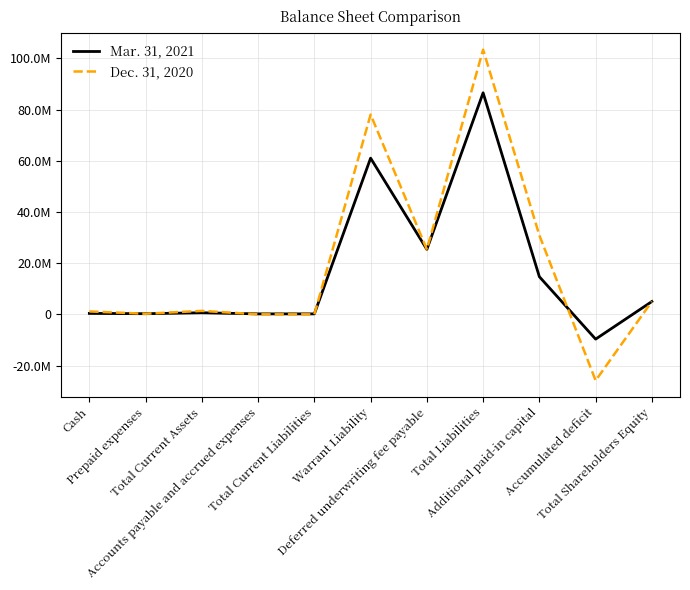

Which series has the largest total across all categories?

Dec. 31, 2020